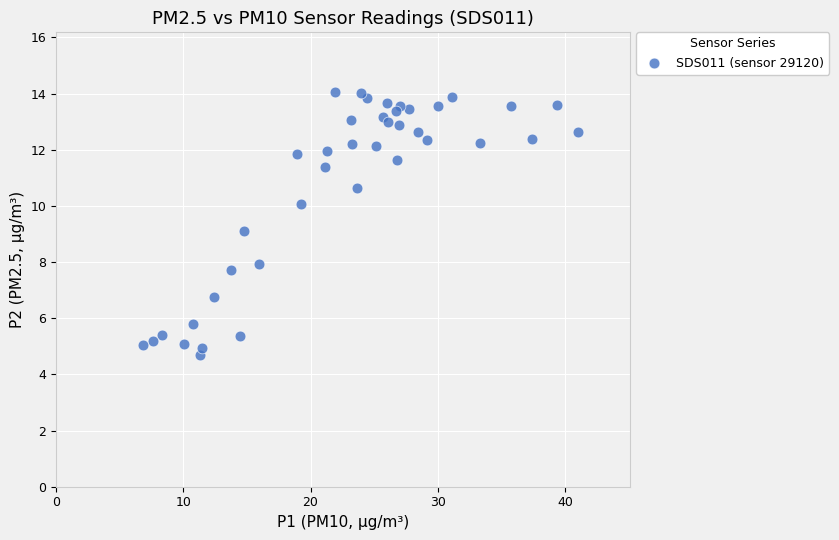

What is the range of Y values (max minus min)?

9.4